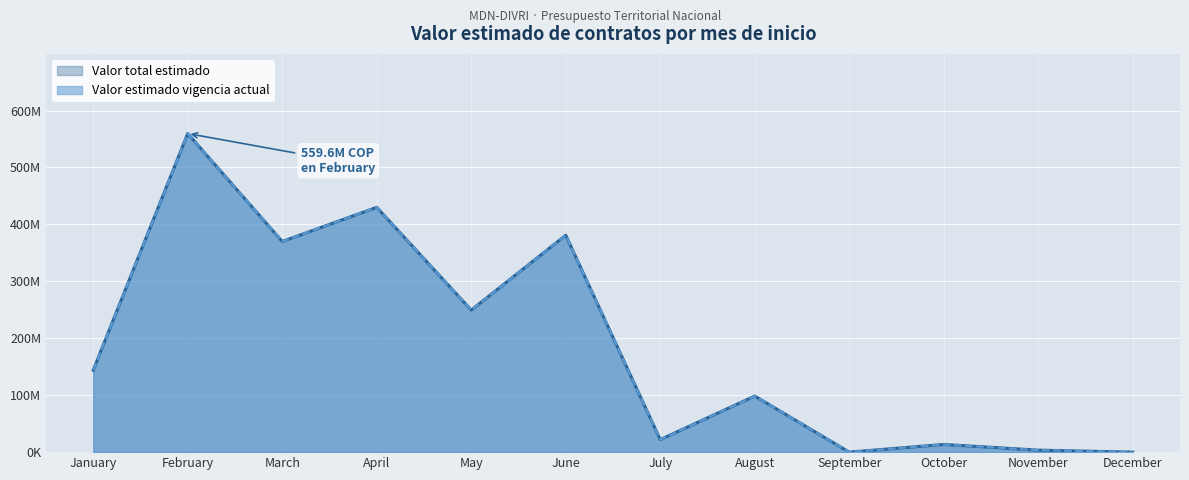

True or false: Valor estimado vigencia actual has a value of 0 at December.

True